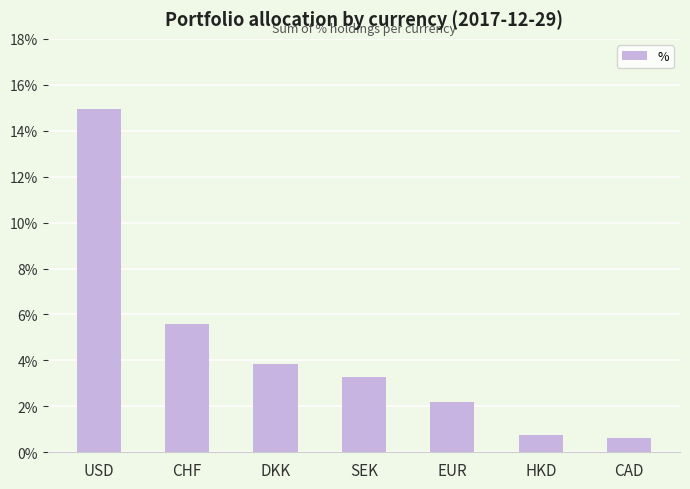

What is the value of the 1st bar from the left?

14.9